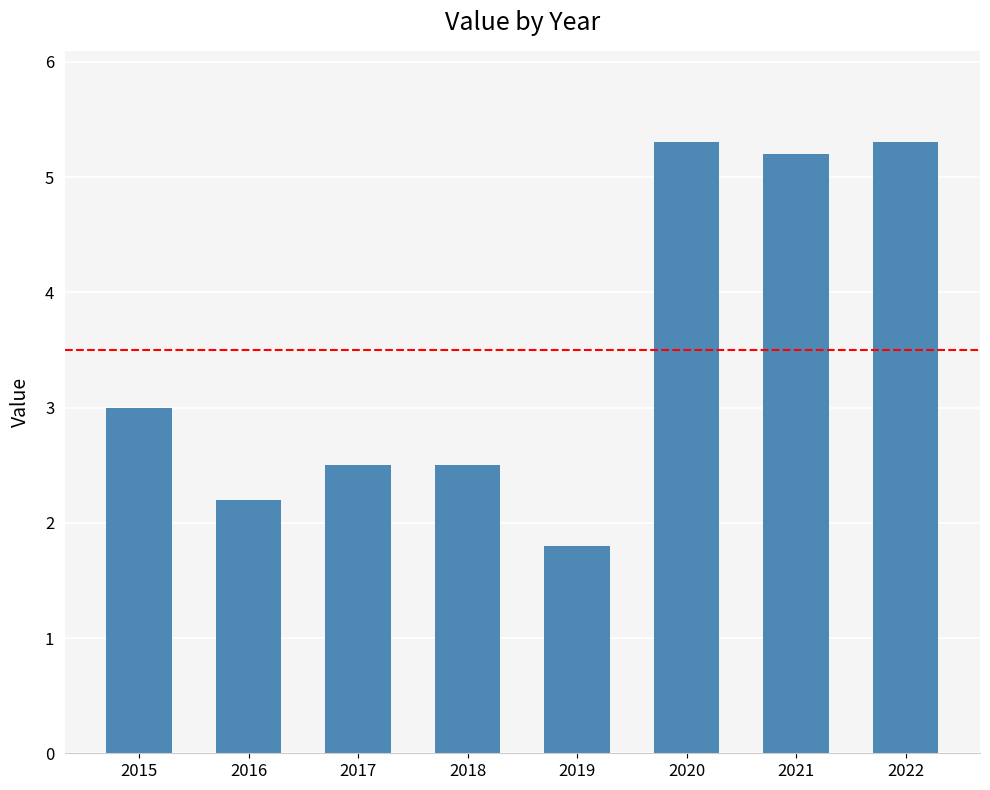

Where is the data nearest to the value 3?

2015